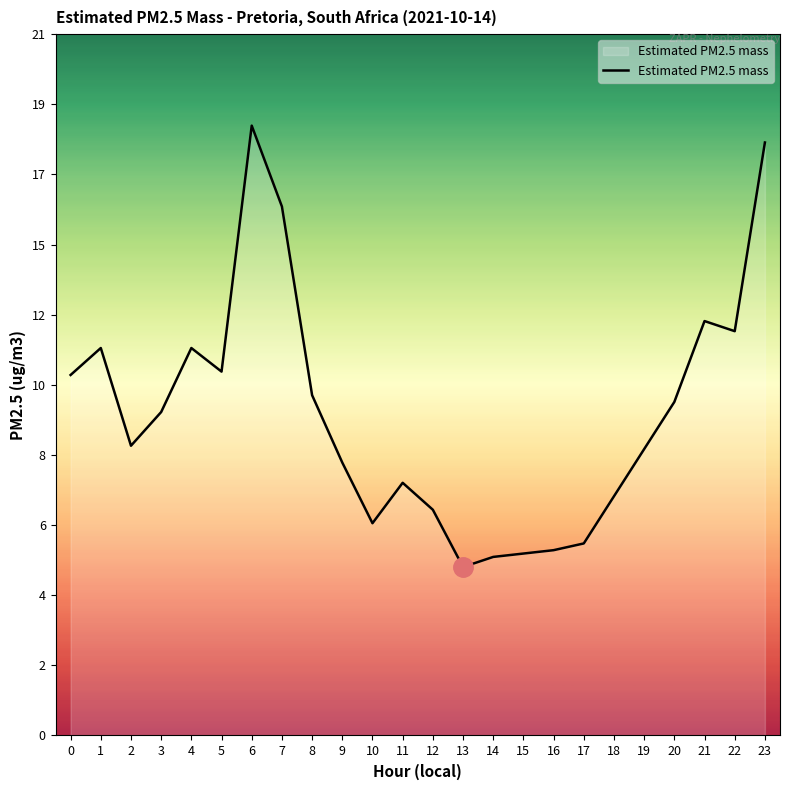

Does the chart have visible grid lines?

No